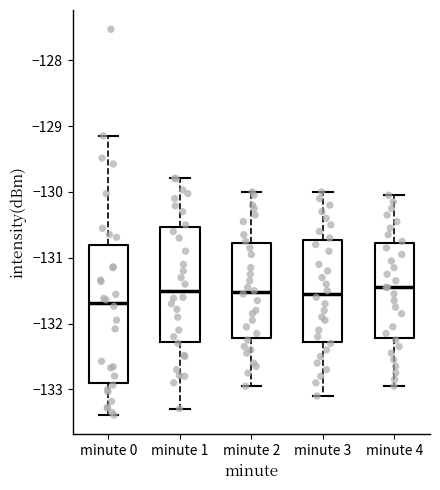

Which box's median line is the lowest?

minute 0